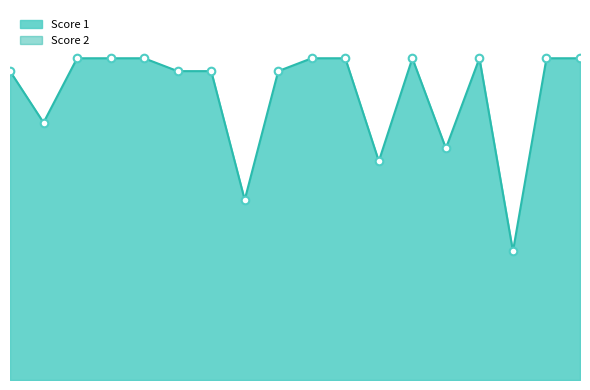

Is the value of Score 2 at 16 greater than the value of Score 1 at 1?

No